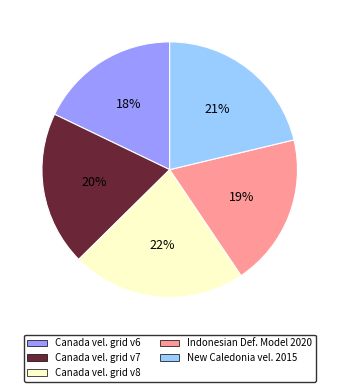

Does any single category account for the majority?

No